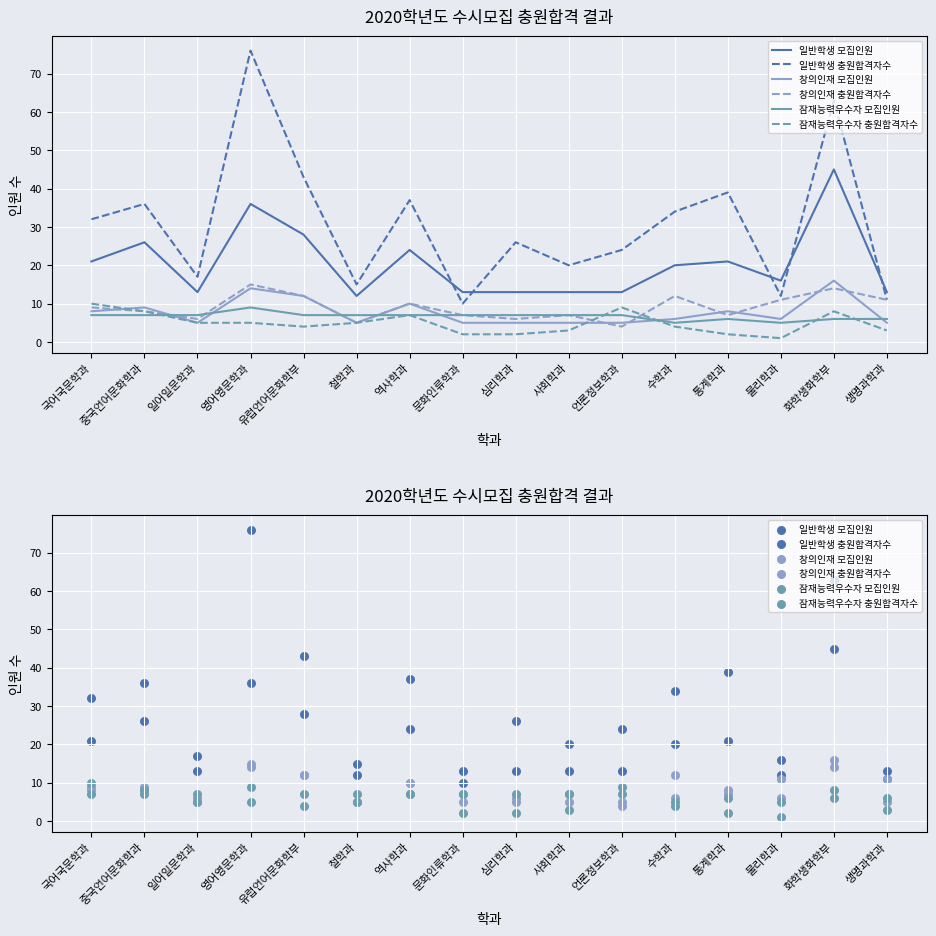

What are all the series names shown in the legend?

일반학생 모집인원, 일반학생 충원합격자수, 창의인재 모집인원, 창의인재 충원합격자수, 잠재능력우수자 모집인원, 잠재능력우수자 충원합격자수